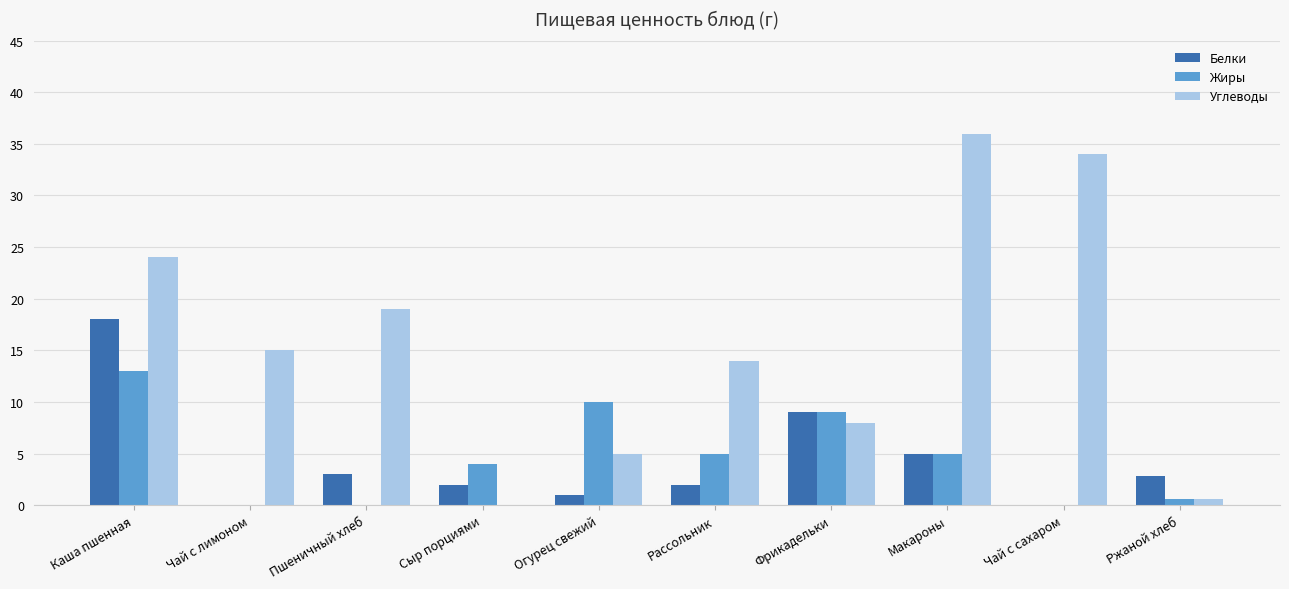

What value does the Углеводы series have at Чай с сахаром?

34.0